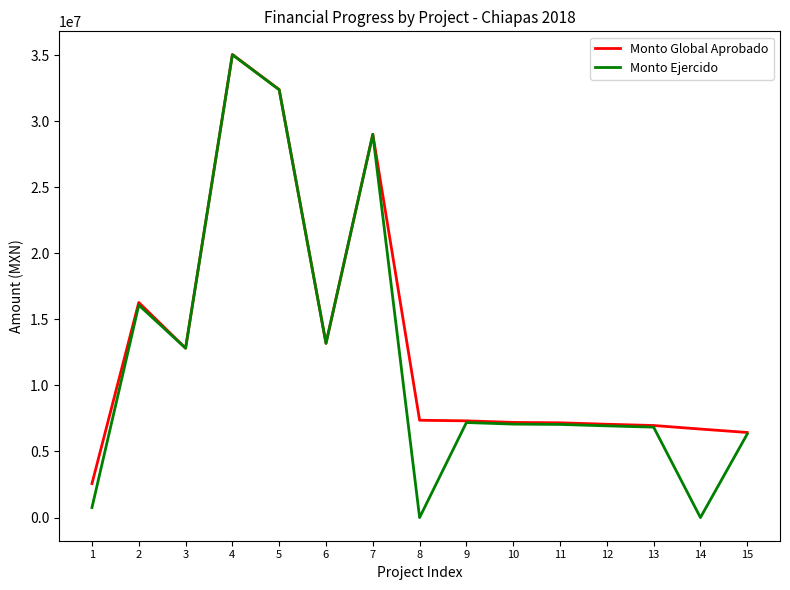

Which series changed the most between 8 and 12?

Monto Ejercido